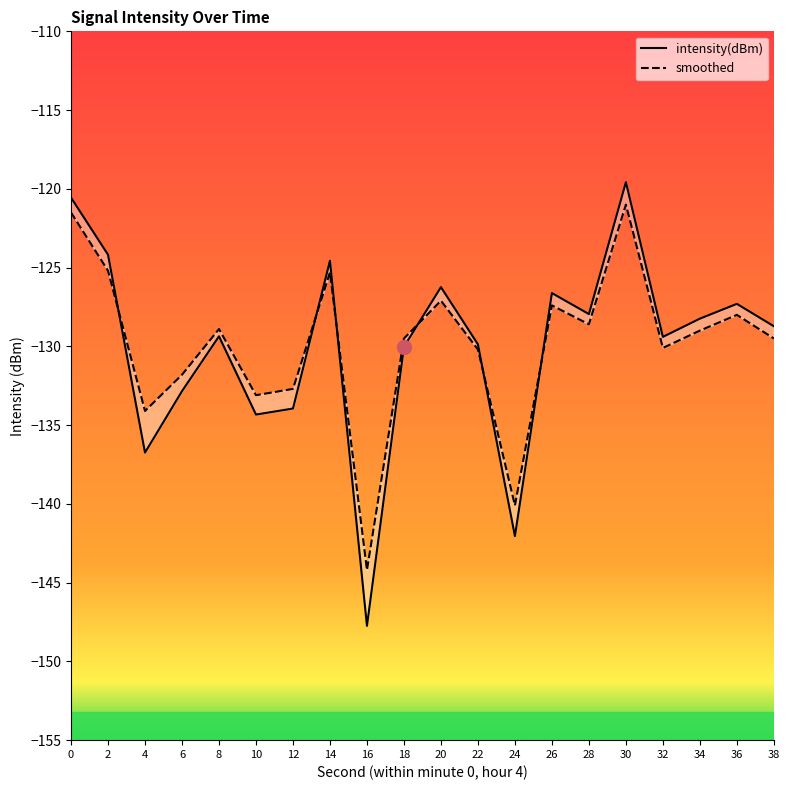

What is the average value of the smoothed series?

-129.9